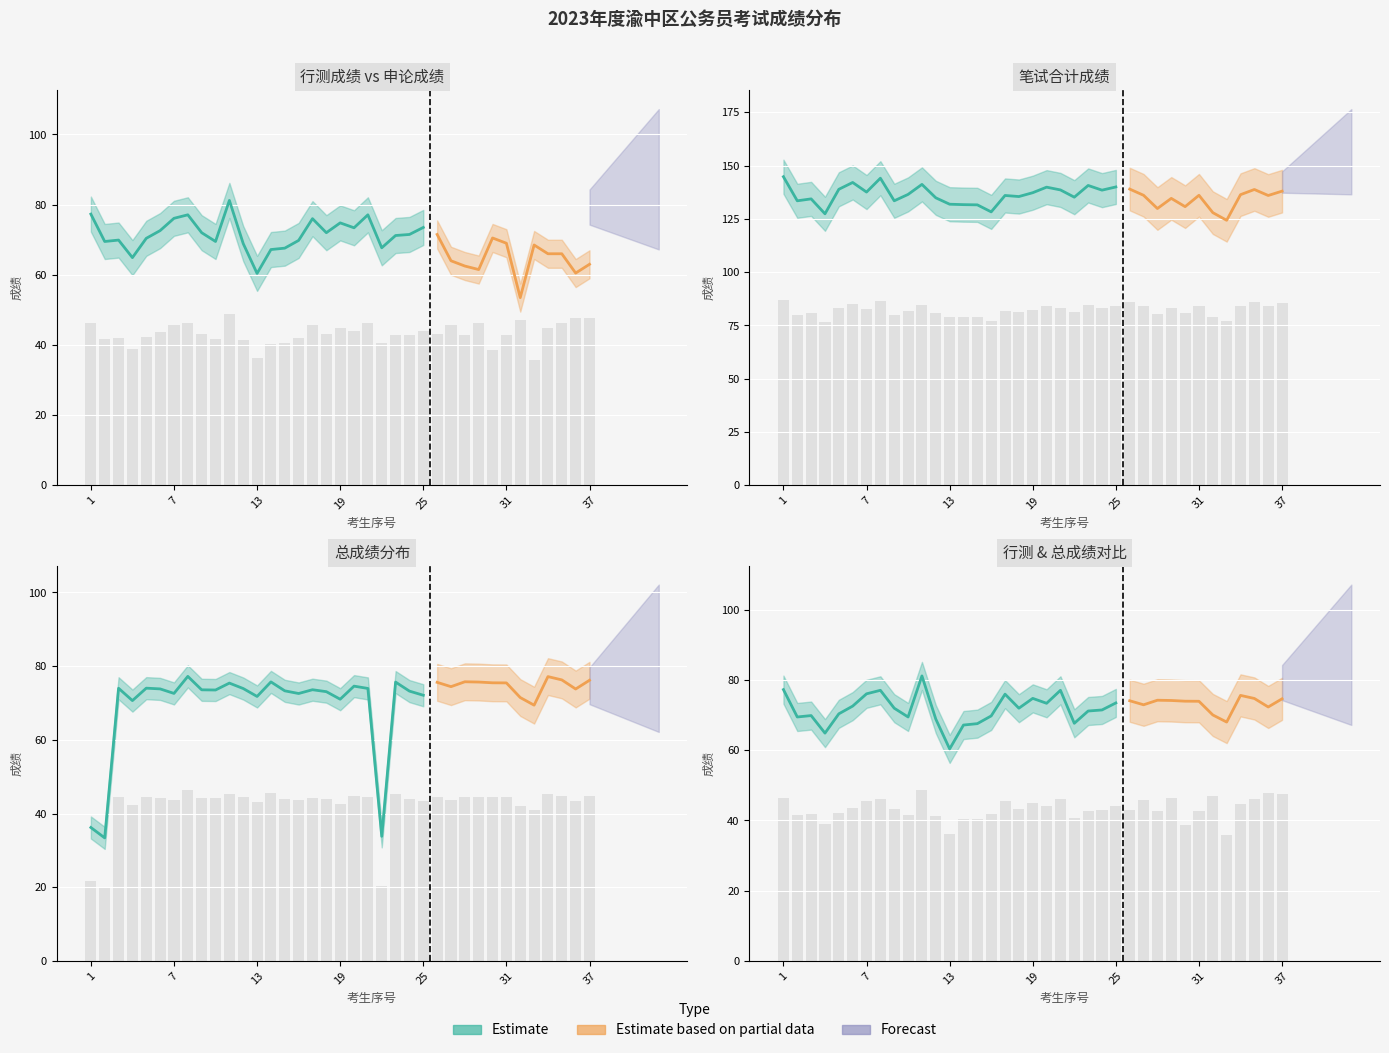

Which category has the lowest value in the 总成绩 series?

2